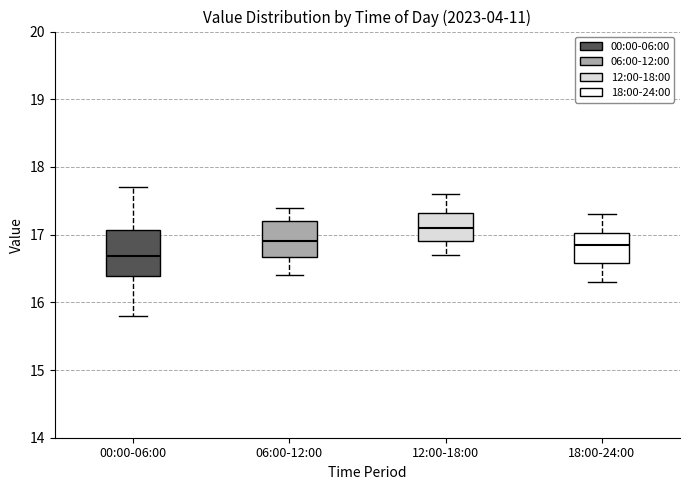

Reading left to right, transcribe this box plot: for each box, give where its median line is, the range the box spans, and where its two whiskers end, as read against the y-axis. The values are not printed on the chart, so give them approximately, as read against the axis.

00:00-06:00: median 16.7, box 16.4 to 17.1, whiskers 15.8 to 17.7
06:00-12:00: median 16.9, box 16.7 to 17.2, whiskers 16.4 to 17.4
12:00-18:00: median 17.1, box 16.9 to 17.3, whiskers 16.7 to 17.6
18:00-24:00: median 16.9, box 16.6 to 17.0, whiskers 16.3 to 17.3